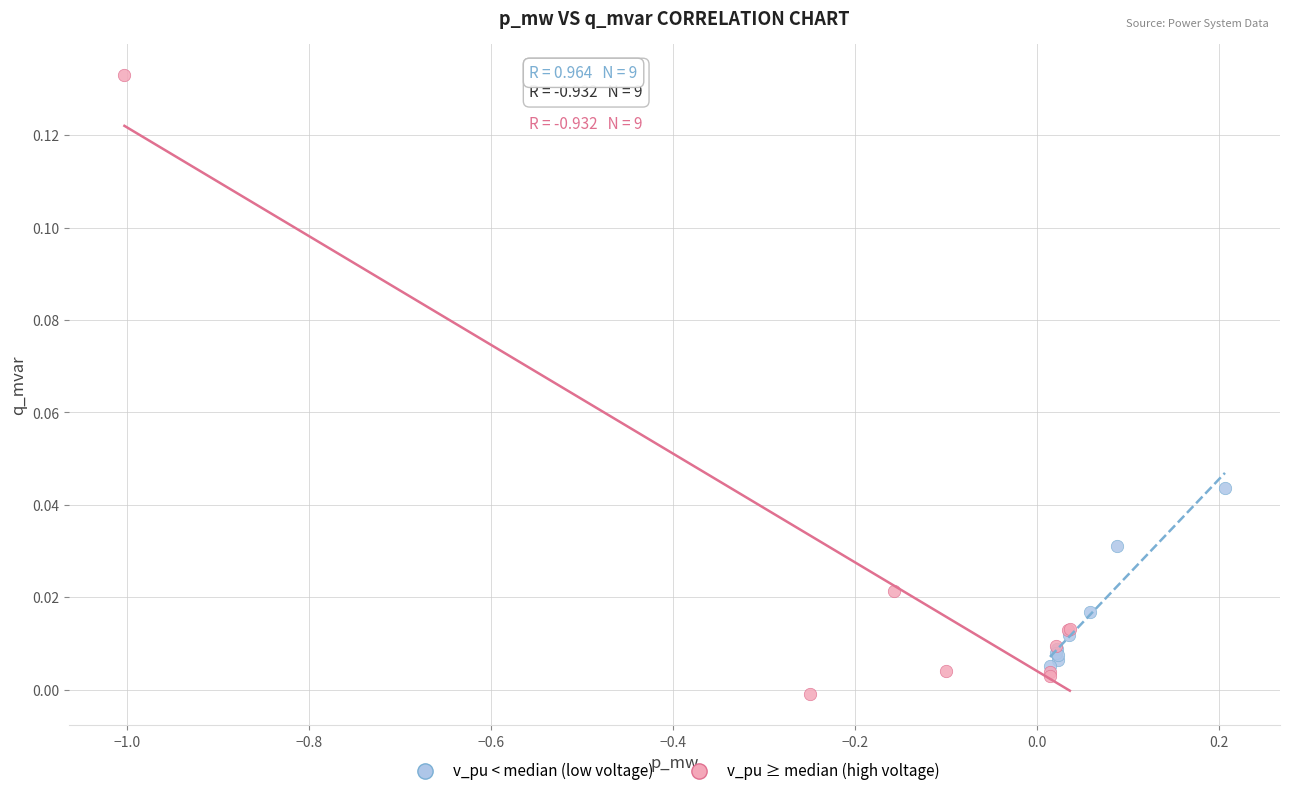

What are all the series names shown in the legend?

v_pu < median (low voltage), v_pu ≥ median (high voltage)